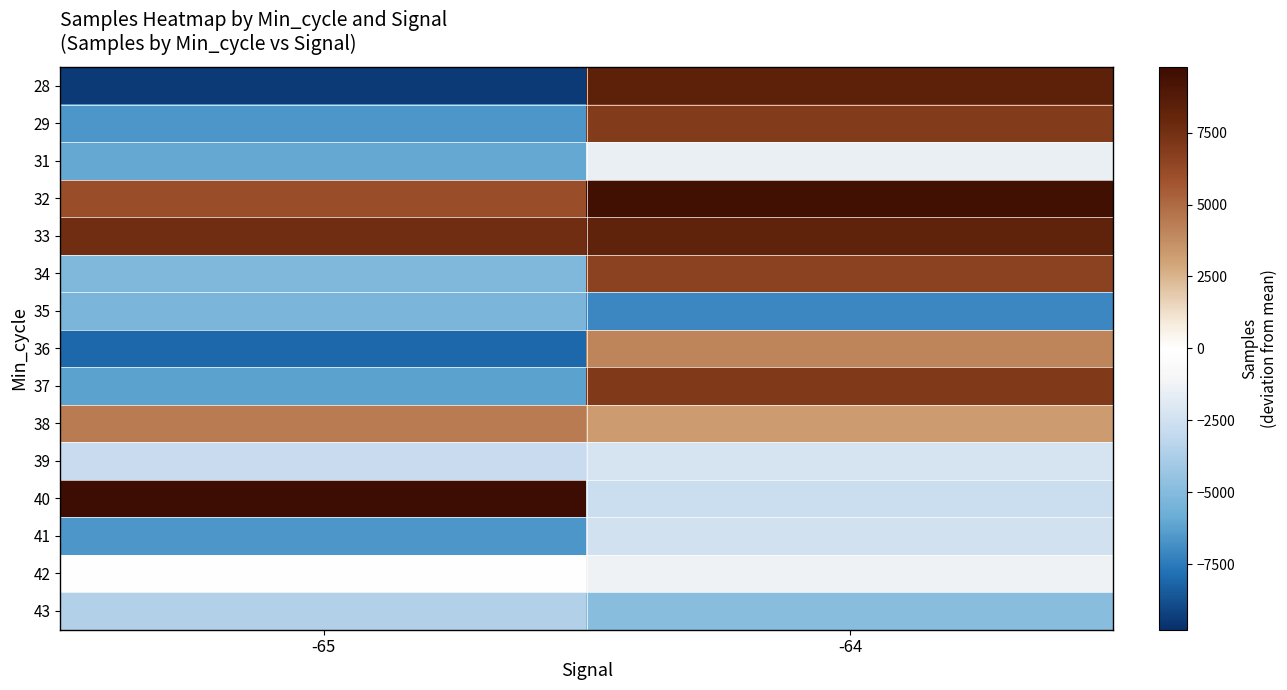

Count the number of categories in the chart.

2